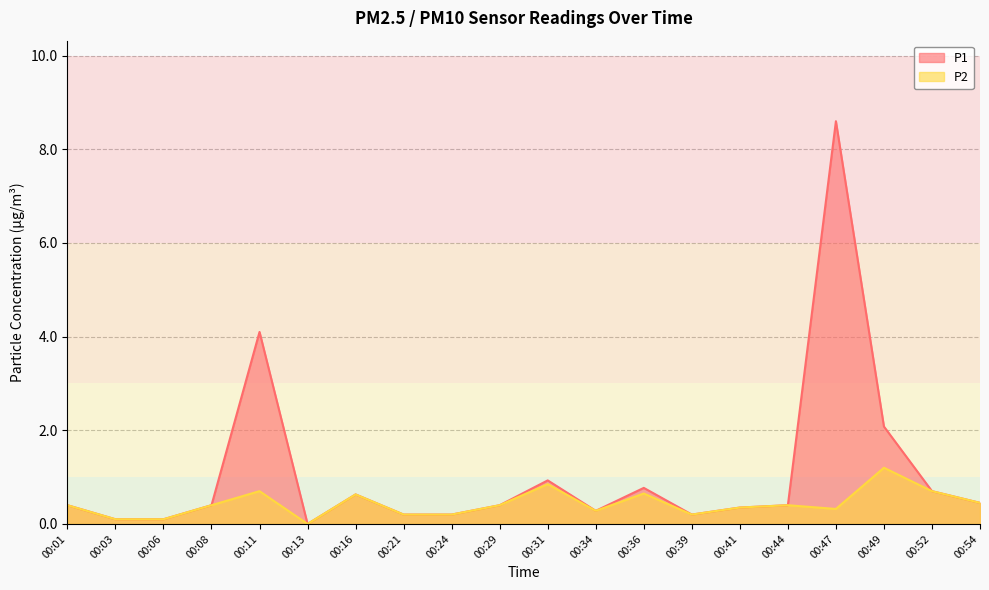

What is the average value of the P1 series?

1.1